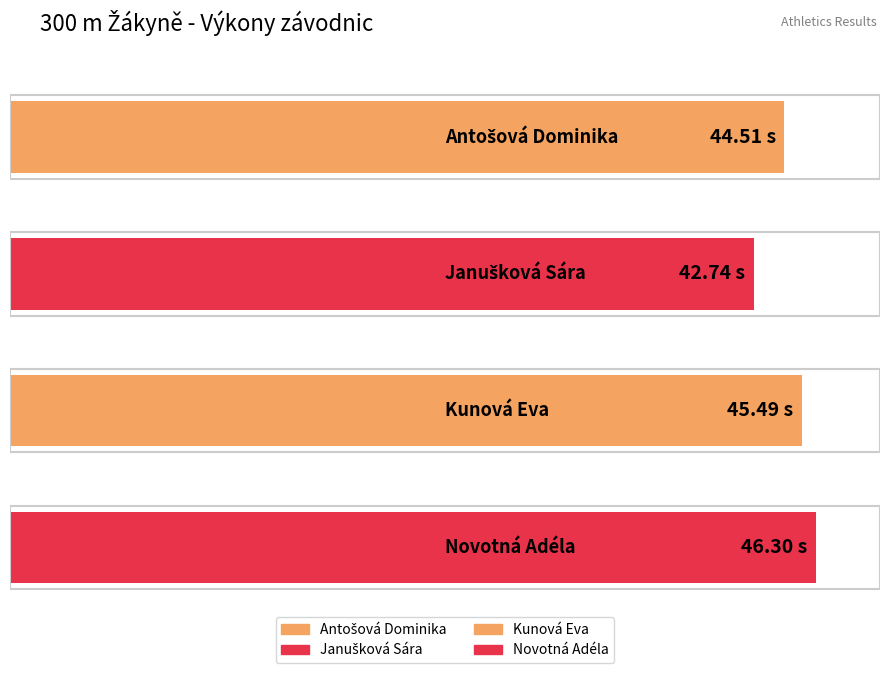

At which label is the value closest to 44?

Antošová Dominika